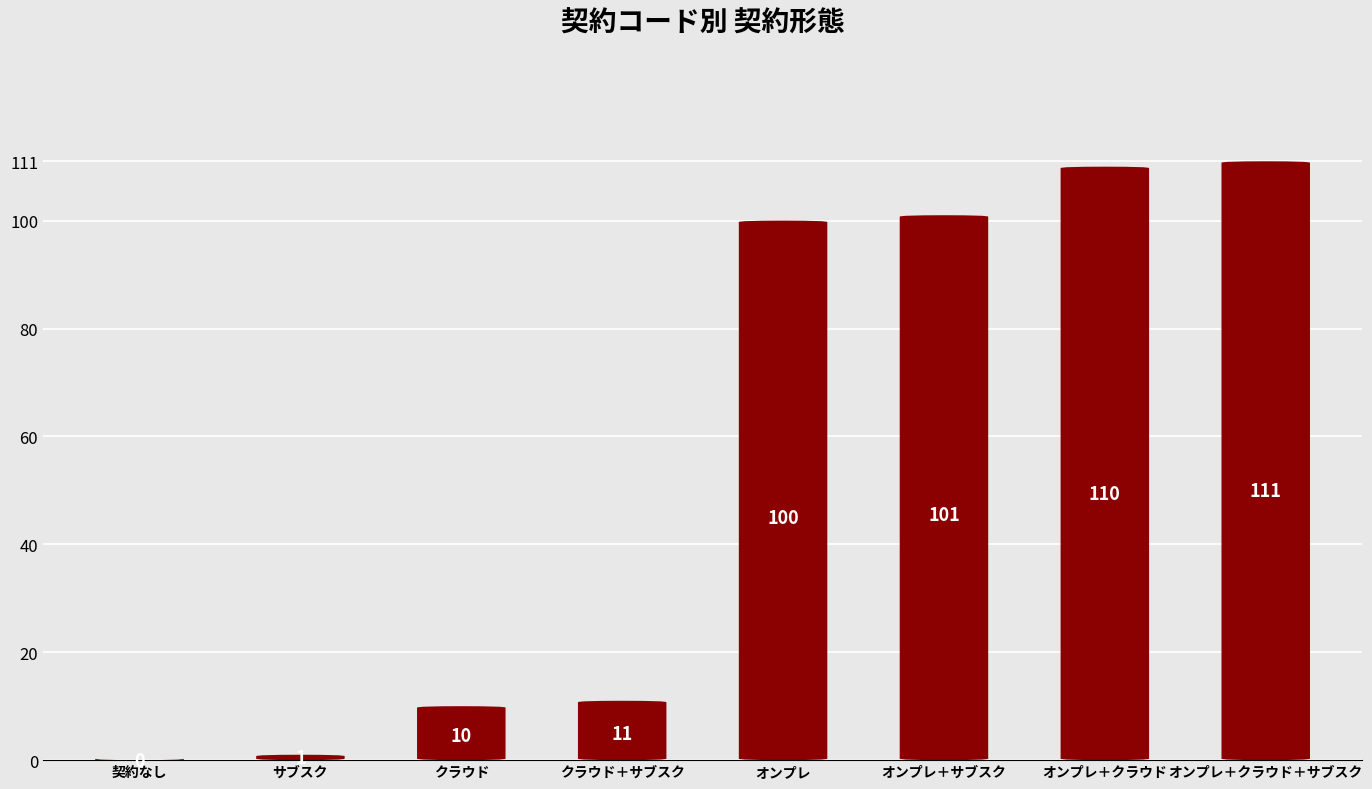

What is the sum of all values?

444